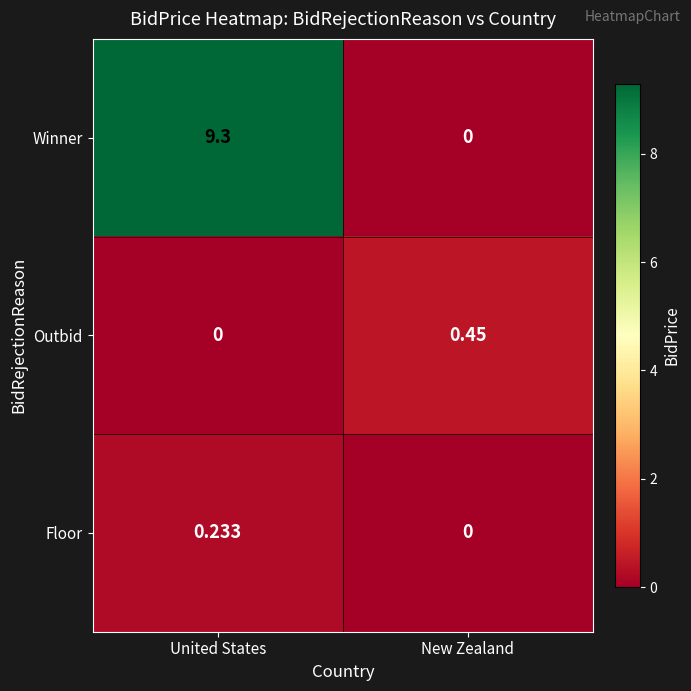

What is the maximum value shown in the chart?

9.3